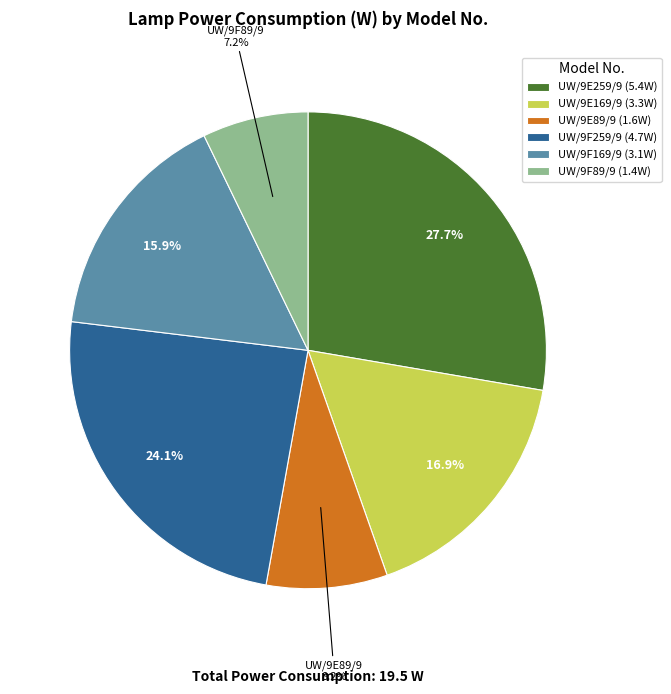

What is the ratio of the value at UW/9F169/9 to the value at UW/9E259/9?

0.6